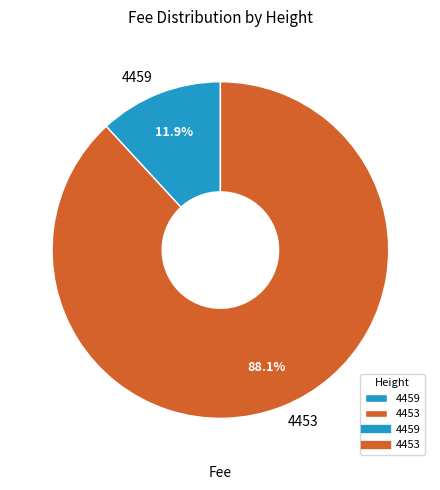

What is the smallest slice in the pie chart?

4459